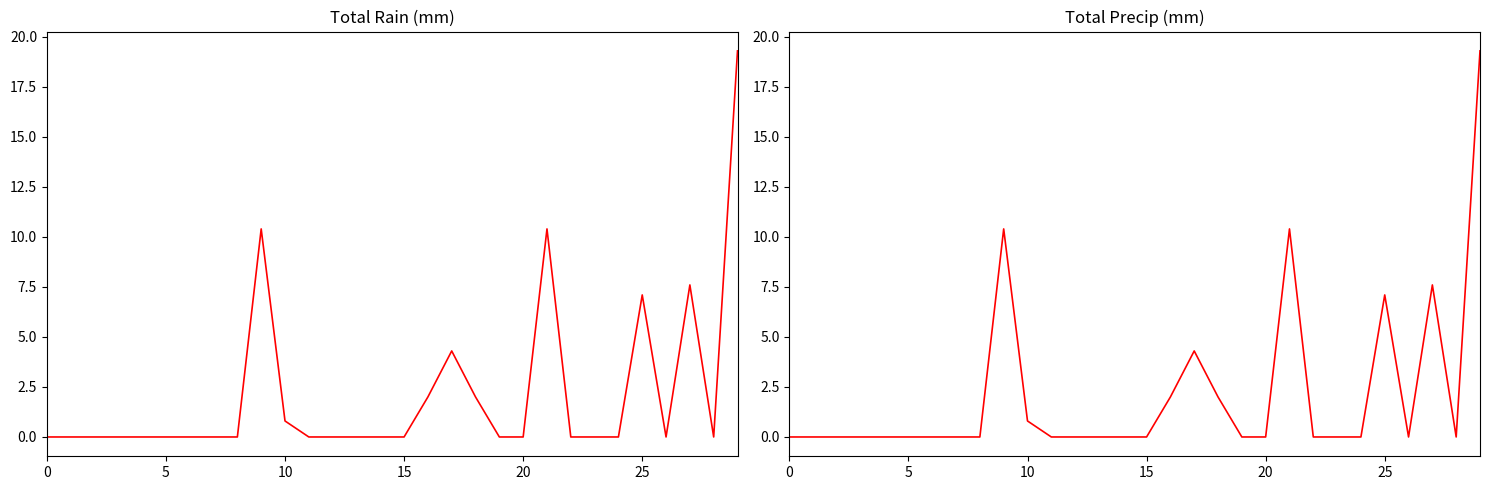

What is the difference between the maximum and minimum values in the Total Rain (mm) series?

19.3